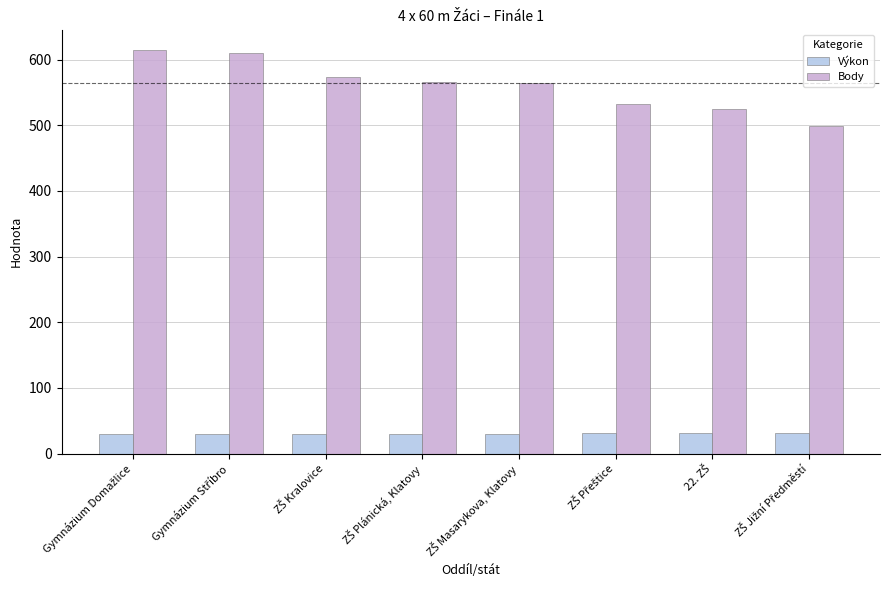

Does the chart contain any negative values?

No